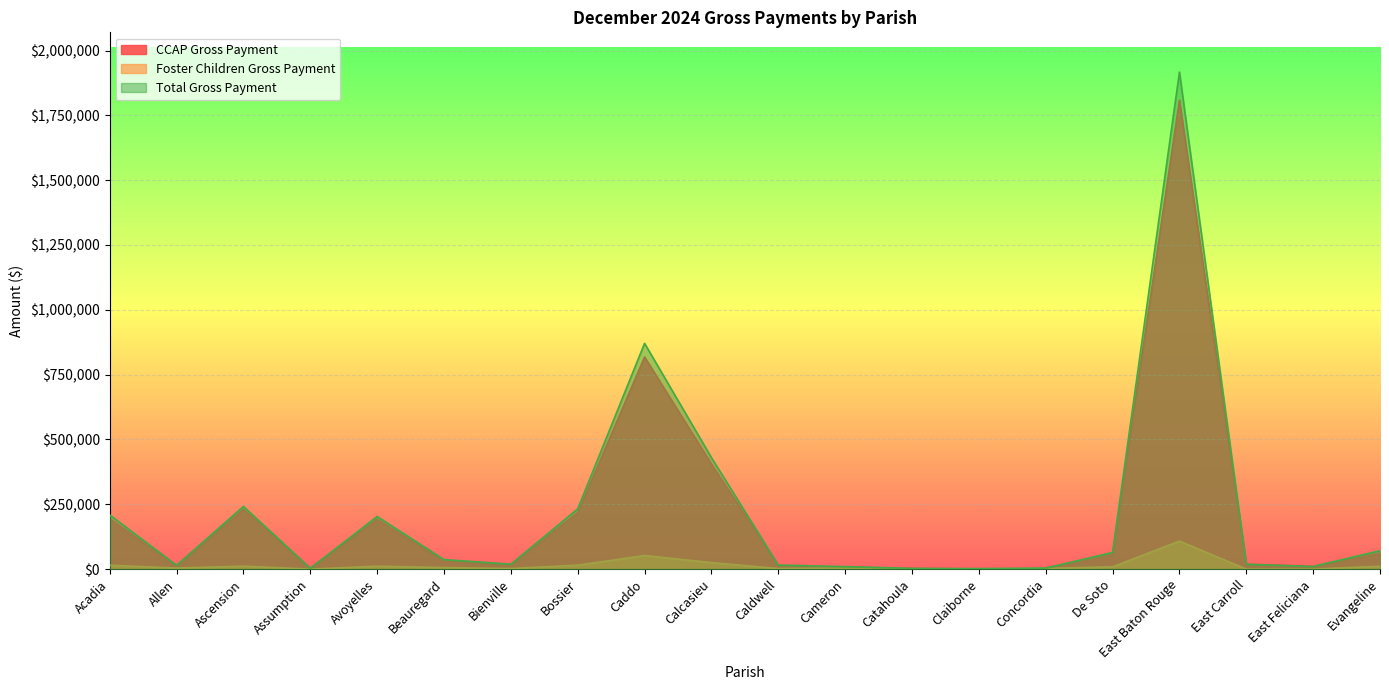

The CCAP Gross Payment series shows 404902.9 at Calcasieu. True or false?

True